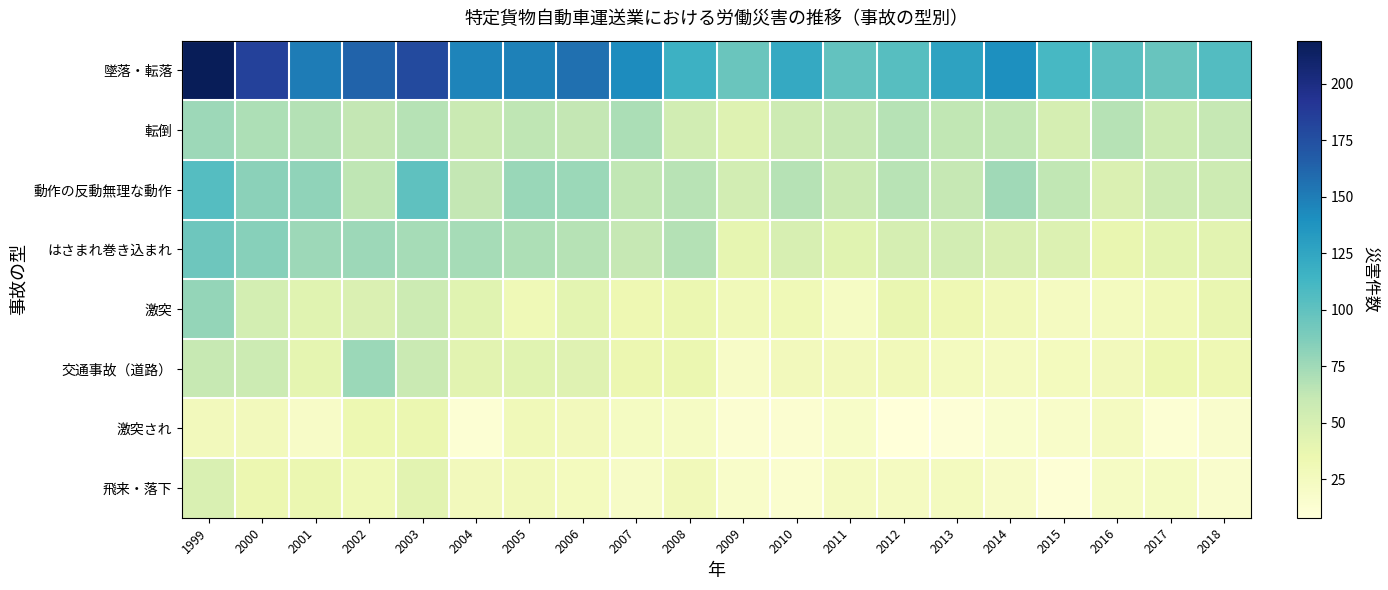

Reading right to left, list all the values displayed in this chart.

墜落・転落: 2018=106	2017=97	2016=102	2015=111	2014=140	2013=127	2012=104	2011=99	2010=122	2009=96	2008=116	2007=142	2006=157	2005=148	2004=146	2003=178	2002=163	2001=150	2000=184	1999=219
転倒: 2018=61	2017=57	2016=67	2015=51	2014=63	2013=63	2012=67	2011=61	2010=56	2009=45	2008=54	2007=71	2006=62	2005=64	2004=59	2003=67	2002=62	2001=68	2000=70	1999=76
動作の反動無理な動作: 2018=56	2017=56	2016=47	2015=63	2014=75	2013=61	2012=66	2011=59	2010=67	2009=53	2008=66	2007=63	2006=77	2005=78	2004=62	2003=101	2002=64	2001=81	2000=83	1999=105
はさまれ巻き込まれ: 2018=42	2017=41	2016=37	2015=46	2014=49	2013=53	2012=51	2011=43	2010=50	2009=39	2008=68	2007=61	2006=67	2005=70	2004=73	2003=73	2002=76	2001=76	2000=84	1999=94
激突: 2018=37	2017=30	2016=25	2015=24	2014=28	2013=32	2012=37	2011=22	2010=31	2009=29	2008=36	2007=33	2006=41	2005=31	2004=43	2003=57	2002=47	2001=43	2000=52	1999=79
交通事故（道路）: 2018=32	2017=34	2016=27	2015=26	2014=24	2013=25	2012=28	2011=27	2010=27	2009=20	2008=36	2007=35	2006=44	2005=43	2004=42	2003=59	2002=77	2001=40	2000=57	1999=60
激突され: 2018=17	2017=12	2016=24	2015=18	2014=16	2013=10	2012=8	2011=19	2010=14	2009=13	2008=22	2007=23	2006=27	2005=29	2004=12	2003=36	2002=34	2001=20	2000=27	1999=27
飛来・落下: 2018=17	2017=23	2016=22	2015=11	2014=20	2013=25	2012=24	2011=24	2010=15	2009=18	2008=28	2007=21	2006=26	2005=28	2004=27	2003=42	2002=31	2001=36	2000=35	1999=48